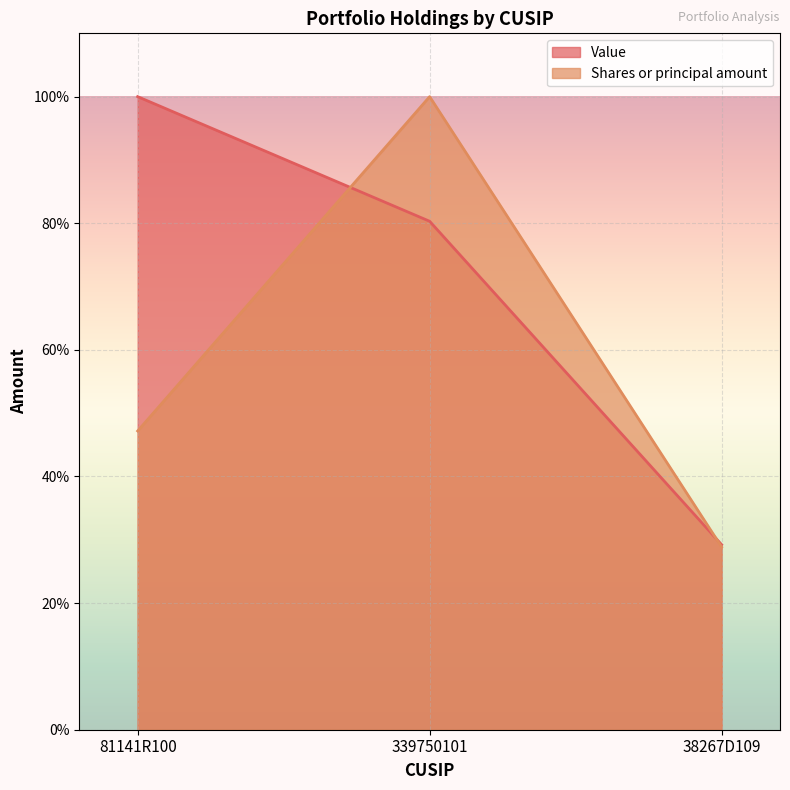

Reading right to left, list all the values displayed in this chart.

Value: 38267D109=0.3	339750101=0.8	81141R100=1.0
Shares or principal amount: 38267D109=0.3	339750101=1.0	81141R100=0.5